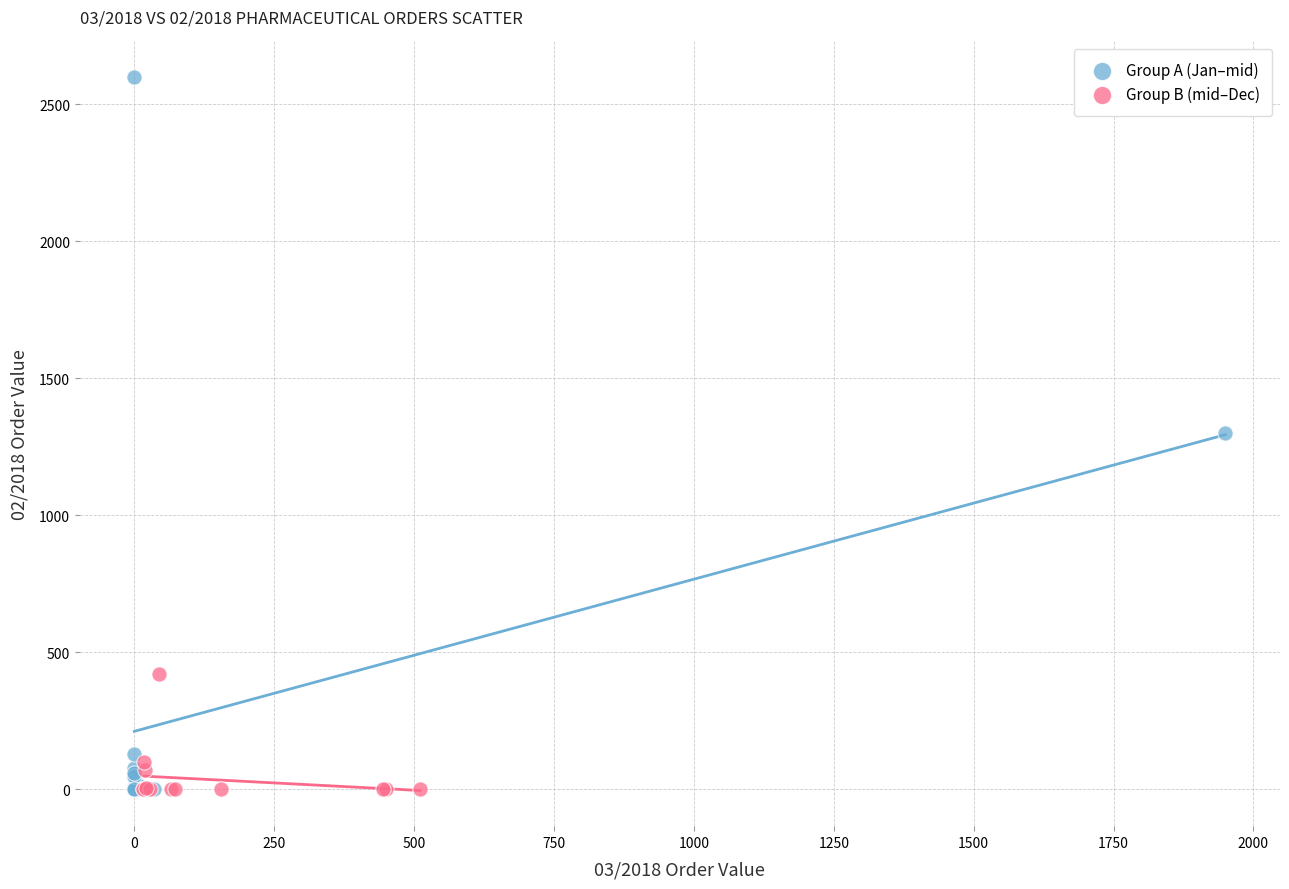

Which series reaches the maximum Y coordinate?

Group A (Jan–mid)